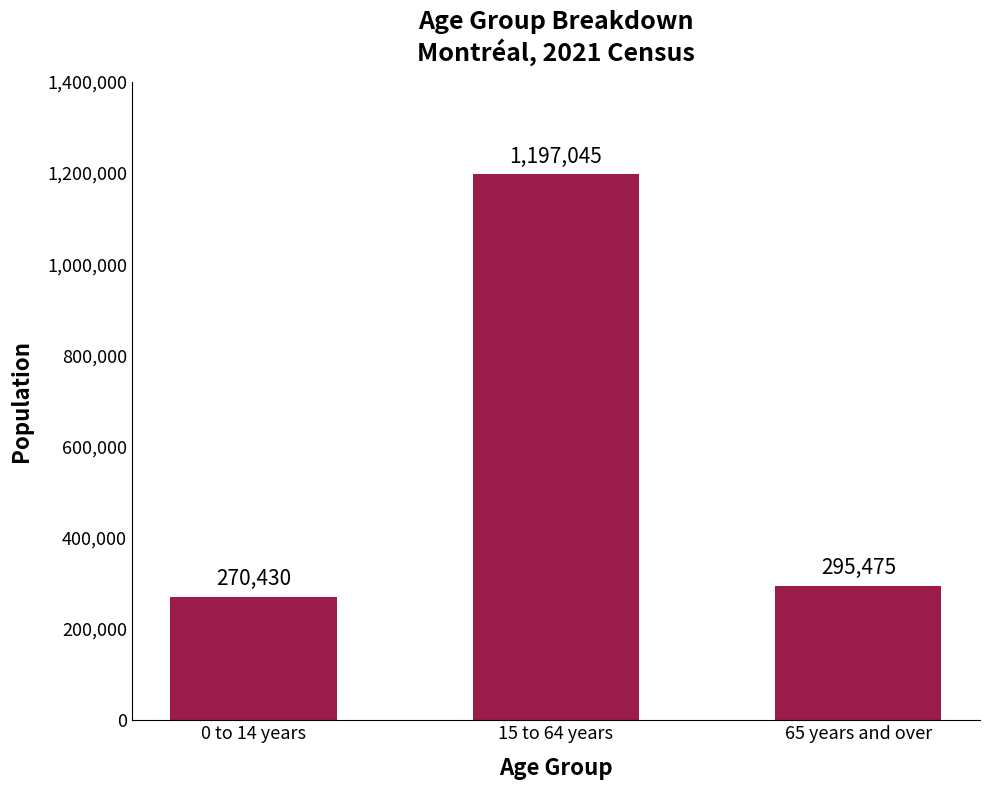

What is the value of the 3rd bar from the left?

295475